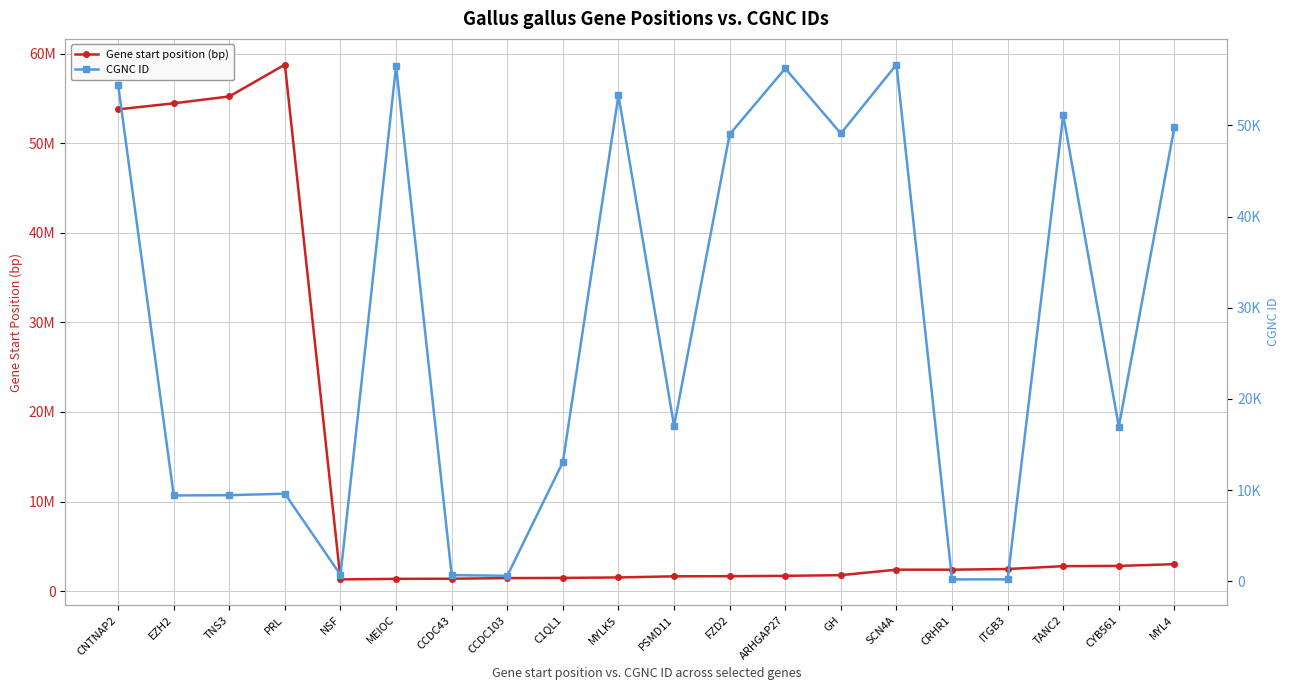

Reading left to right, what are all the values shown in this chart?

Gene start position (bp): 53779951	54453671	55221387	58772953	1314137	1375764	1391412	1458650	1479940	1532895	1658933	1672021	1712451	1787645	2399395	2399395	2474195	2792542	2818781	3015291
CGNC ID: 54475	9422	9453	9616	715	56521	686	612	13079	53311	17043	49028	56248	49117	56668	216	223	51136	16962	49822